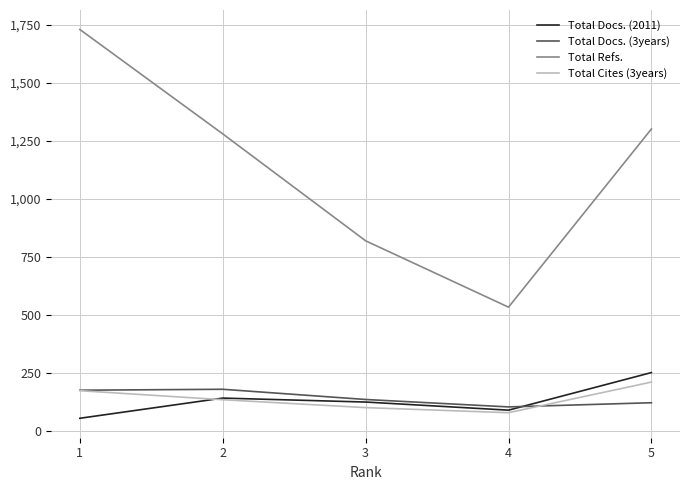

What is the highest value of the Total Docs. (2011) series?

250